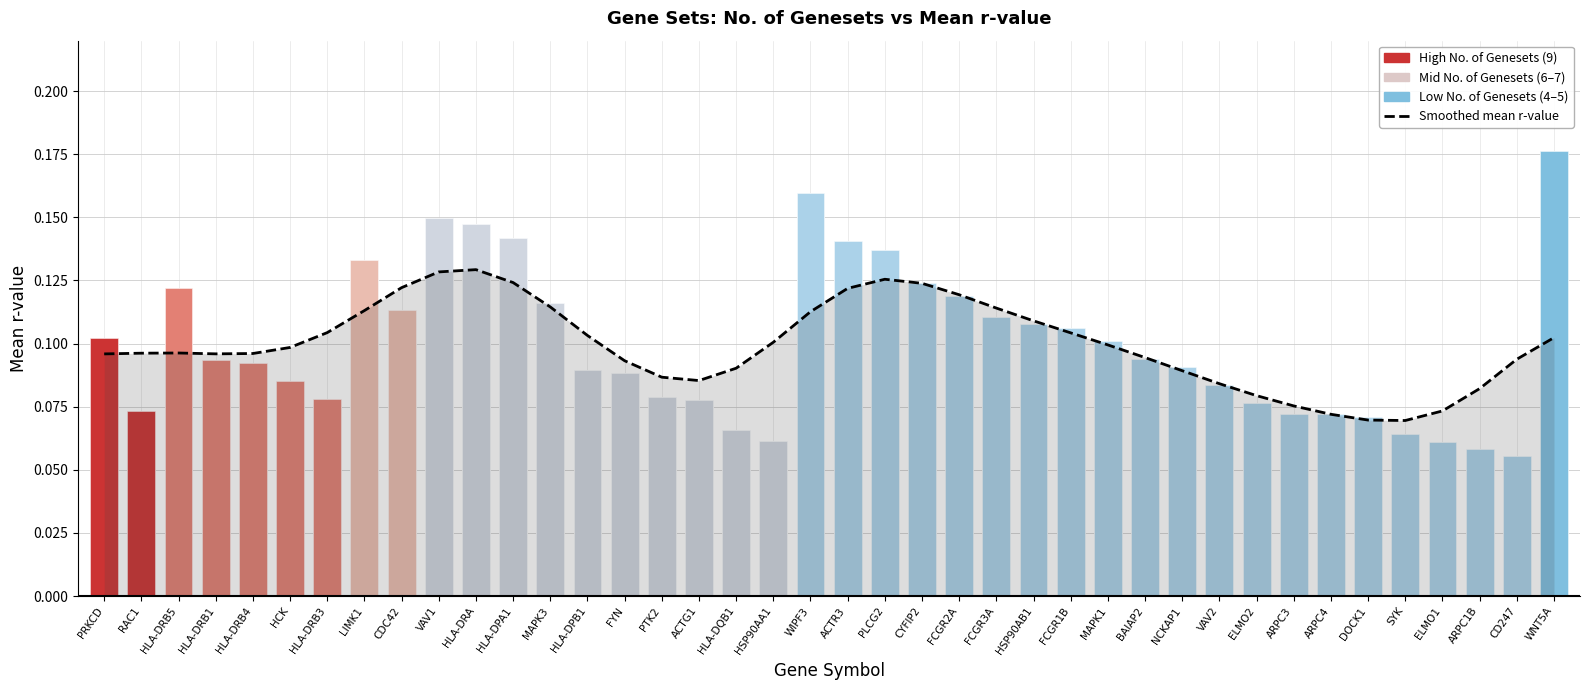

Reading left to right, what are all the values shown in this chart?

PRKCD=0.1	RAC1=0.1	HLA-DRB5=0.1	HLA-DRB1=0.1	HLA-DRB4=0.1	HCK=0.1	HLA-DRB3=0.1	LIMK1=0.1	CDC42=0.1	VAV1=0.1	HLA-DRA=0.1	HLA-DPA1=0.1	MAPK3=0.1	HLA-DPB1=0.1	FYN=0.1	PTK2=0.1	ACTG1=0.1	HLA-DQB1=0.1	HSP90AA1=0.1	WIPF3=0.1	ACTR3=0.1	PLCG2=0.1	CYFIP2=0.1	FCGR2A=0.1	FCGR3A=0.1	HSP90AB1=0.1	FCGR1B=0.1	MAPK1=0.1	BAIAP2=0.1	NCKAP1=0.1	VAV2=0.1	ELMO2=0.1	ARPC3=0.1	ARPC4=0.1	DOCK1=0.1	SYK=0.1	ELMO1=0.1	ARPC1B=0.1	CD247=0.1	WNT5A=0.1